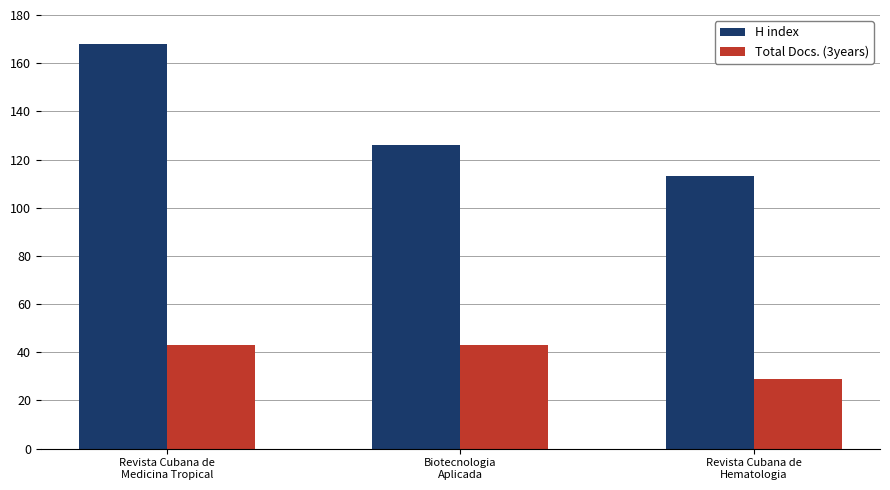

What is the spread (max minus min) of values at Revista Cubana de
Hematologia?

84